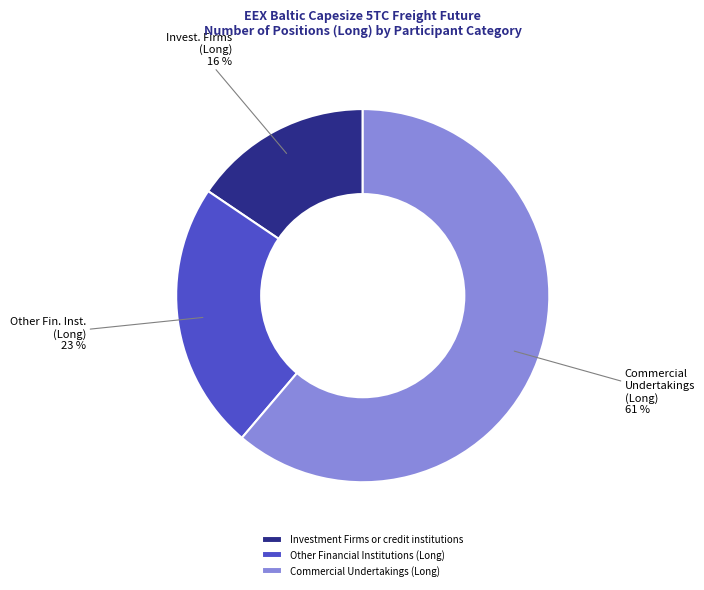

How many segments does this pie chart have?

3